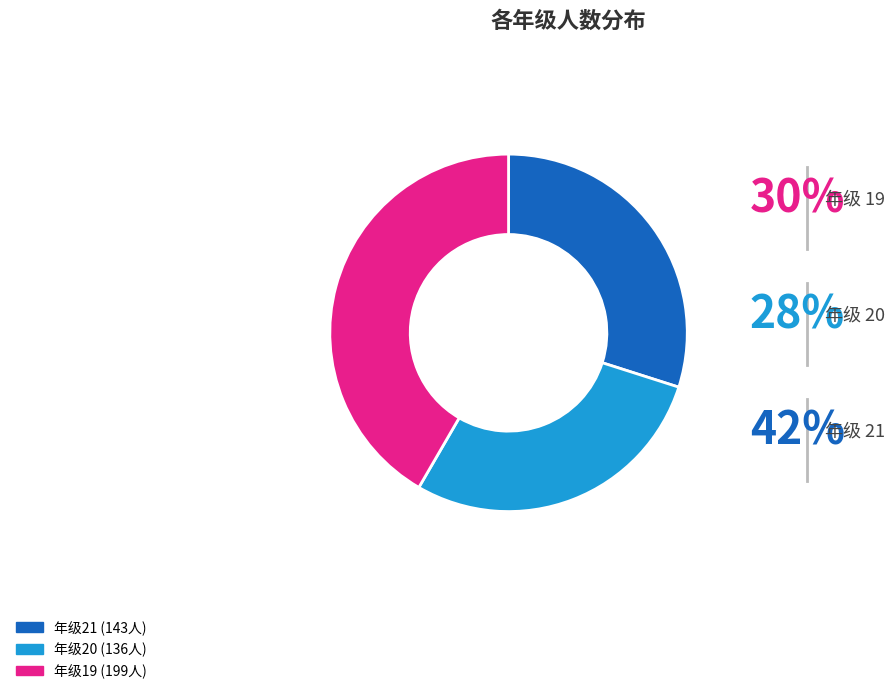

Is there a majority slice in this chart?

No